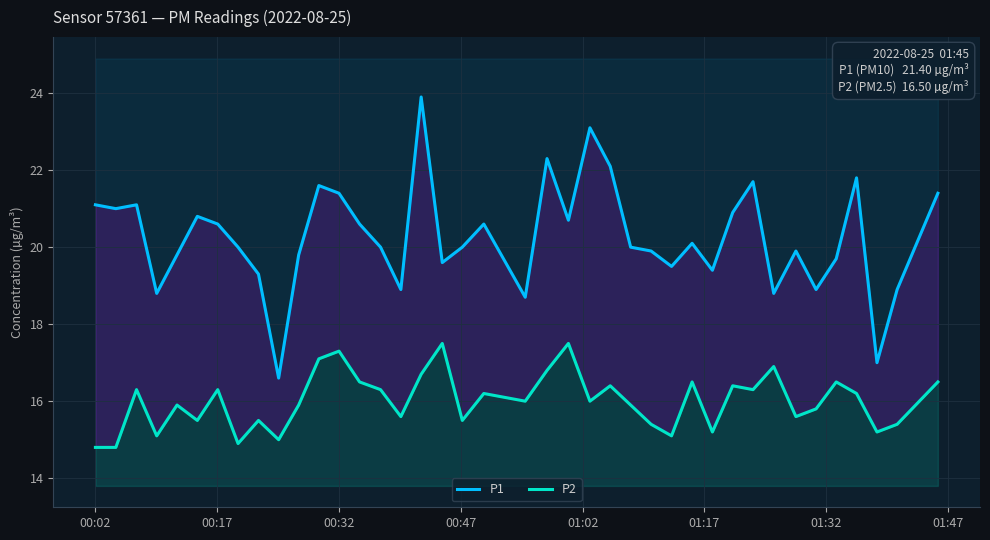

What are all the series names shown in the legend?

P1, P2